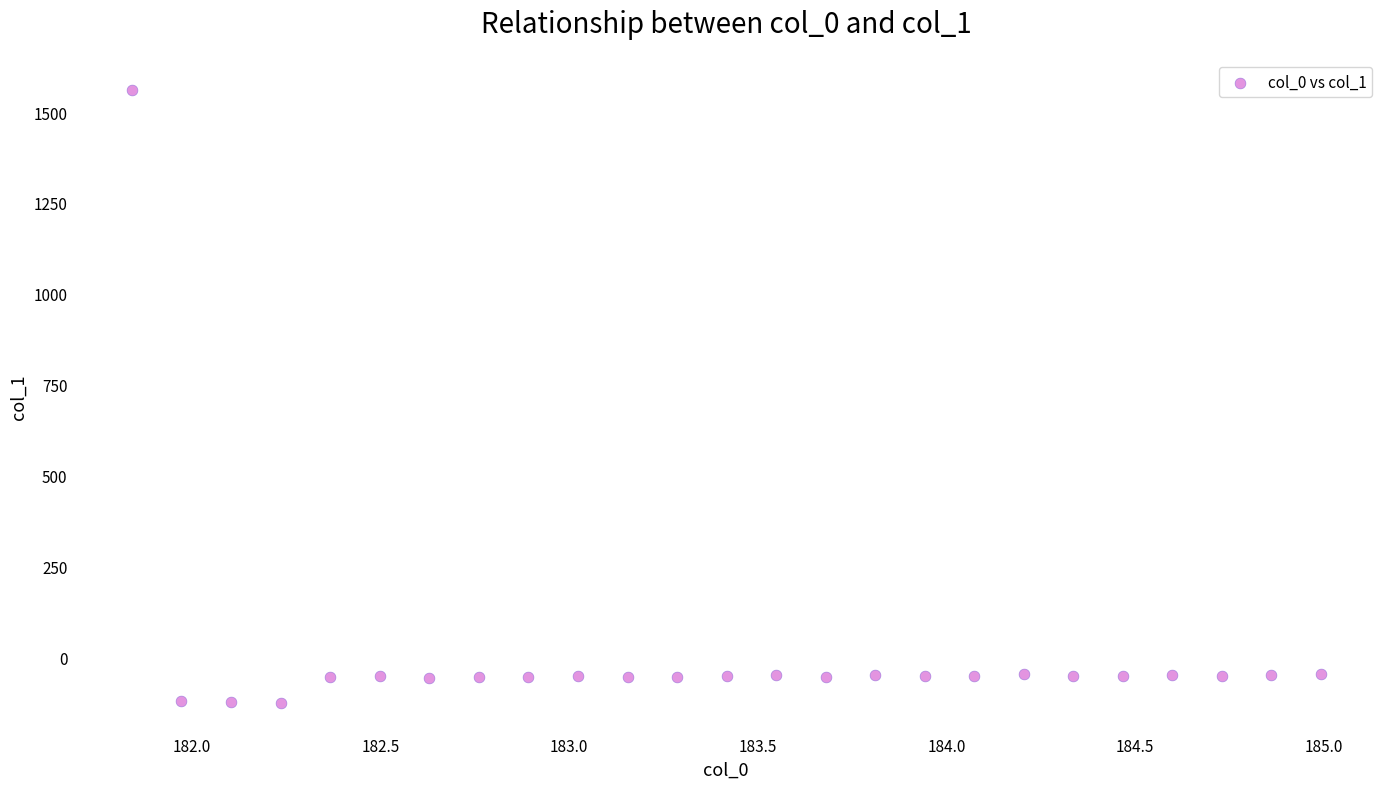

What is the range of X values (max minus min)?

3.1